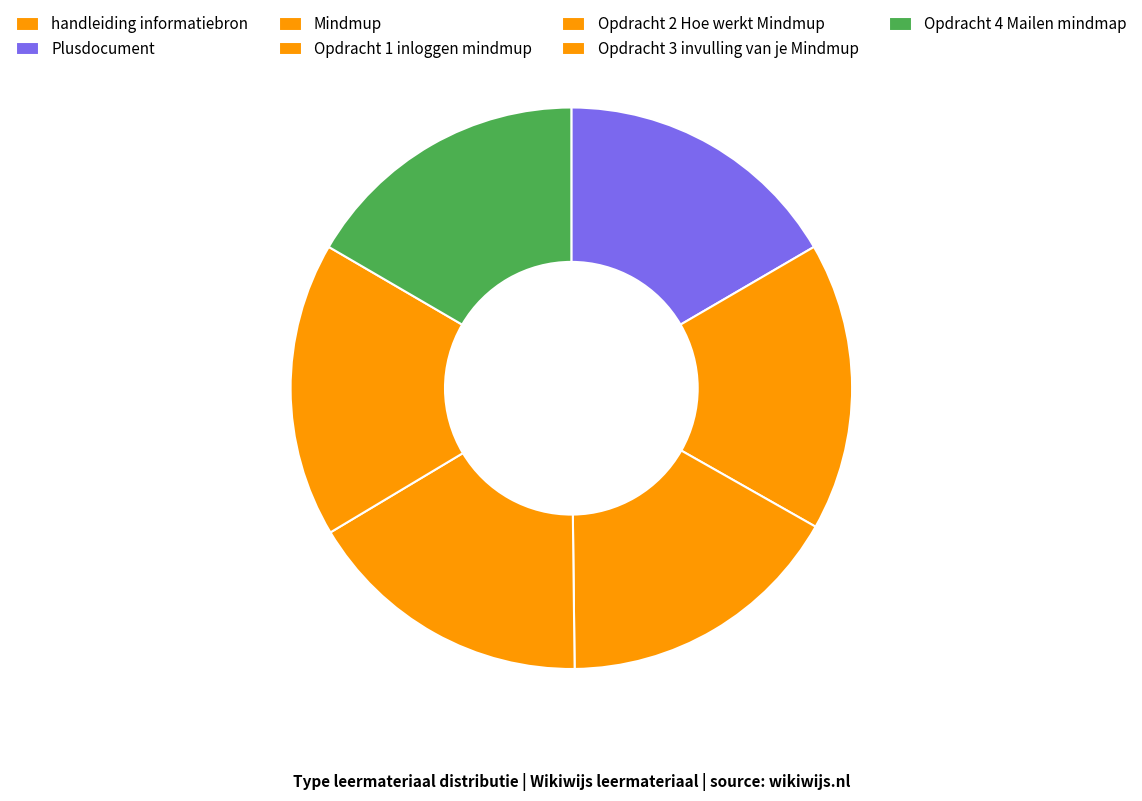

Combined, do Opdracht 3 invulling van je Mindmup and Opdracht 4 Mailen mindmap account for over 50%?

No